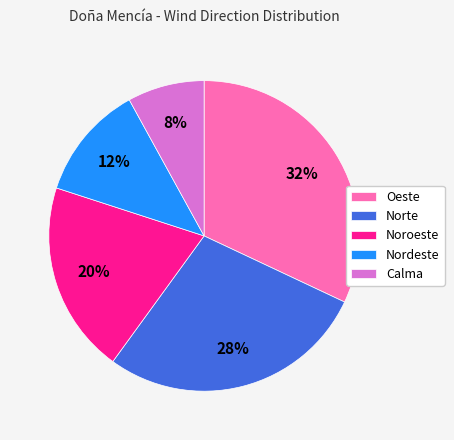

Between Noroeste and Nordeste, which is larger?

Noroeste